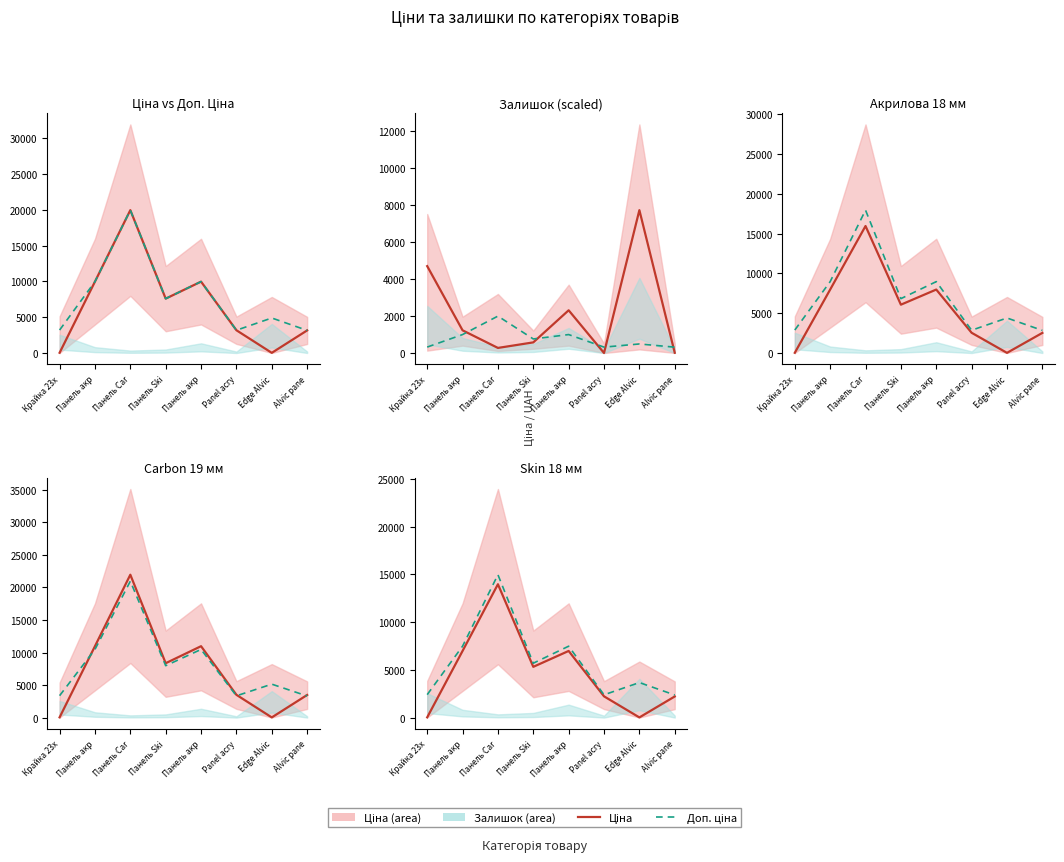

What is the label of the 6th point from the right?

Панель Car